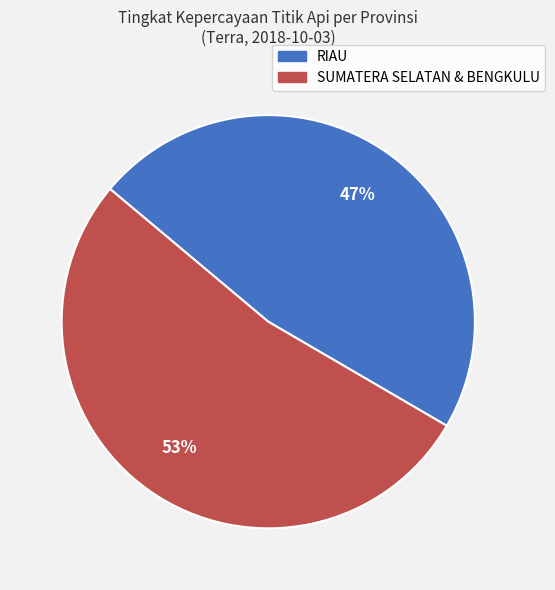

Does any single category account for the majority?

Yes